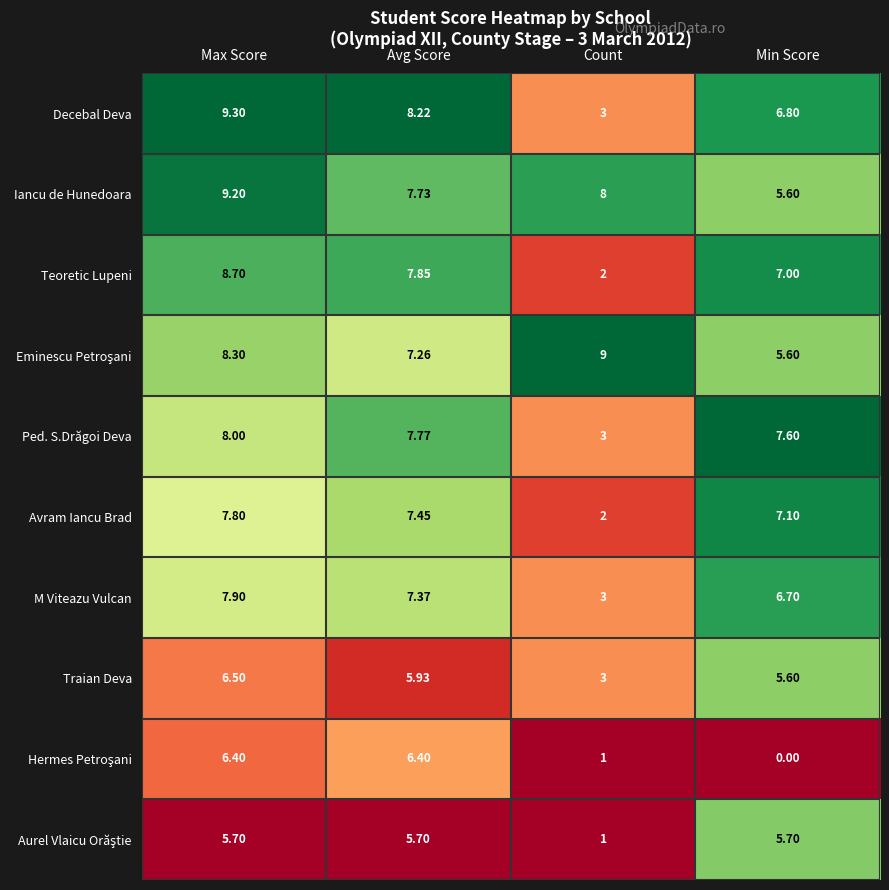

At which category is the sum across all series the highest?

Max Score